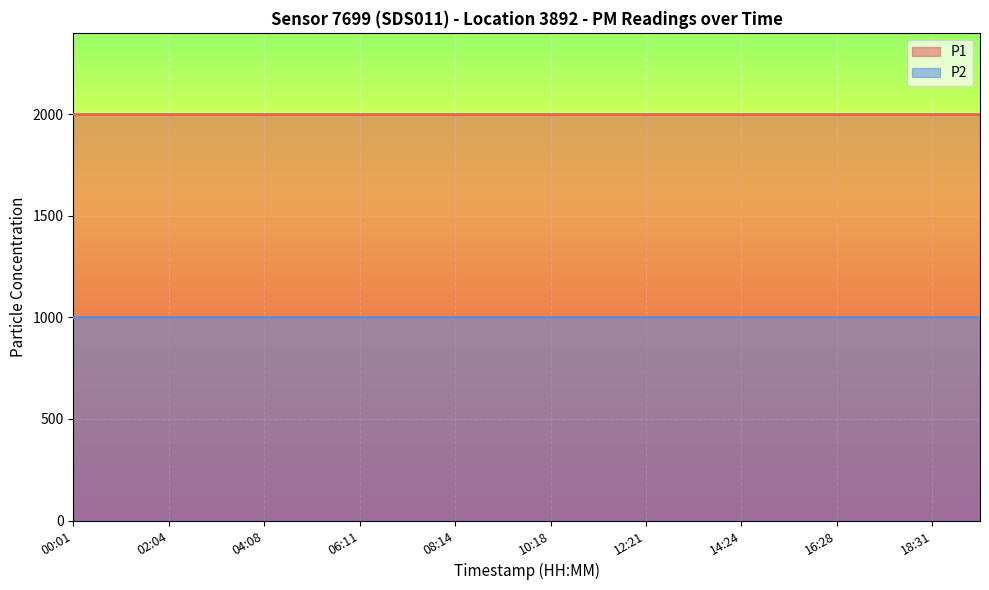

What are all the series names shown in the legend?

P1, P2